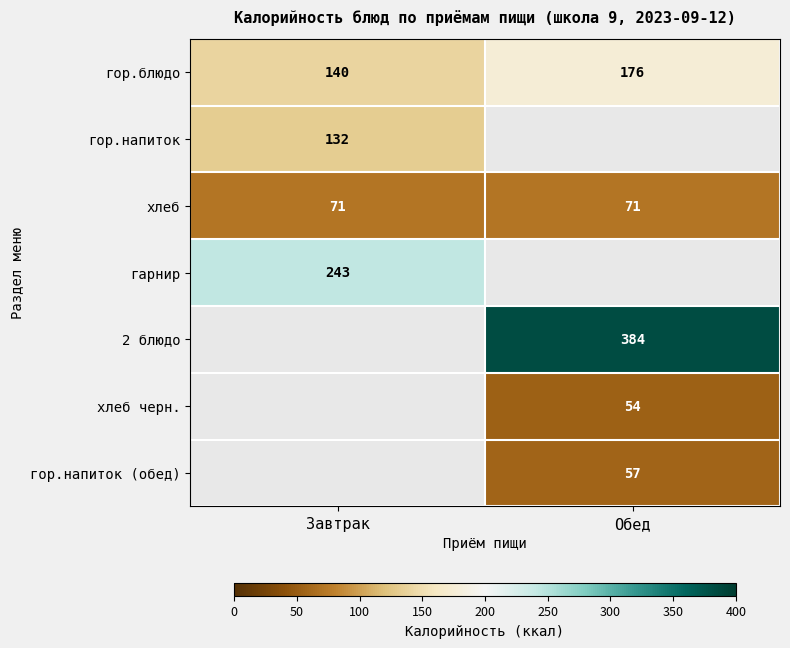

The value of хлеб at Обед is 71. True or false?

True